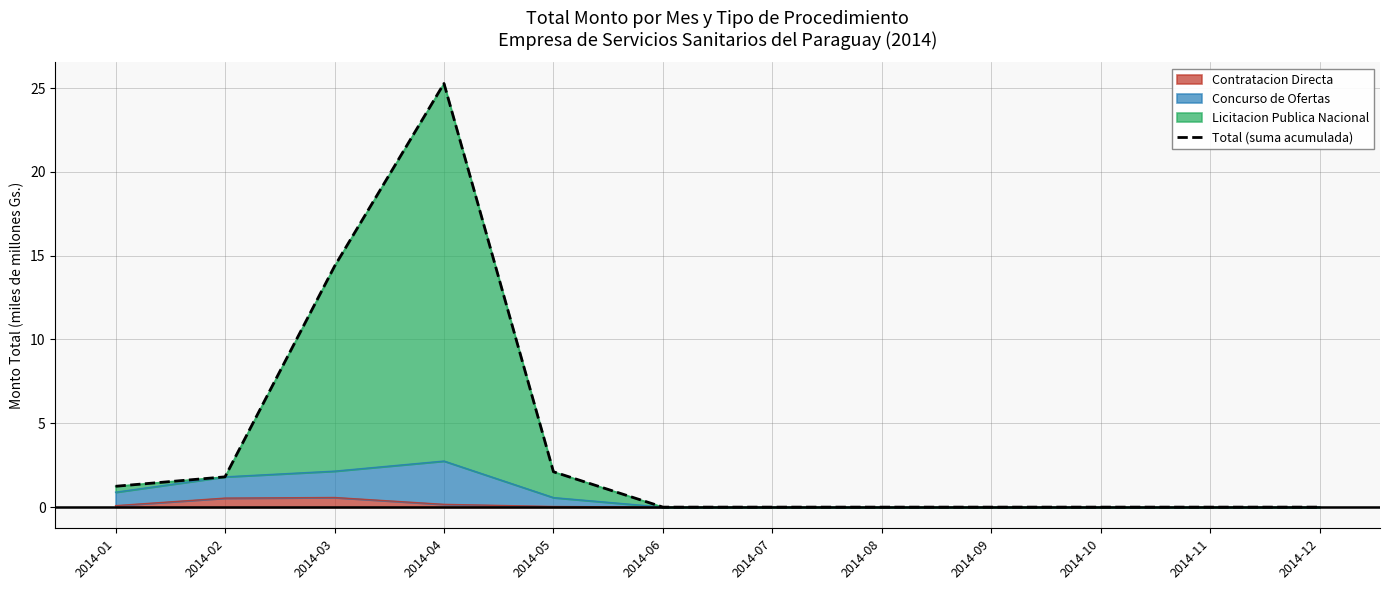

Count the number of categories in the chart.

12